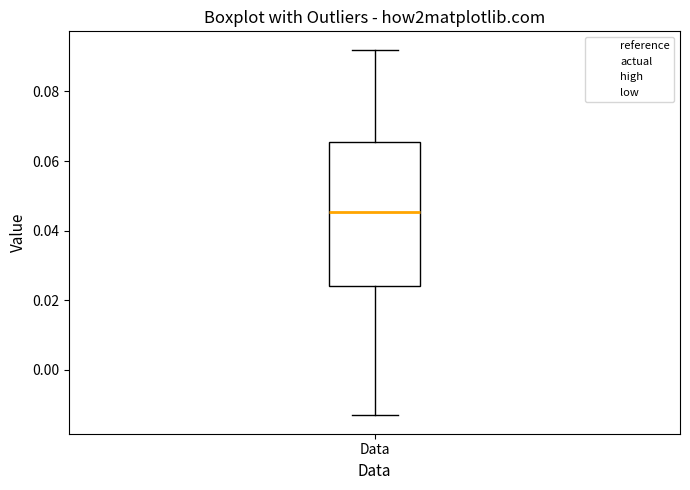

Transcribe this box plot: give where the median line is, the range the box spans, and where the two whiskers end, as read against the y-axis. The values are not printed on the chart, so give them approximately, as read against the axis.

median 0.046, box 0.024 to 0.066, whiskers -0.014 to 0.092